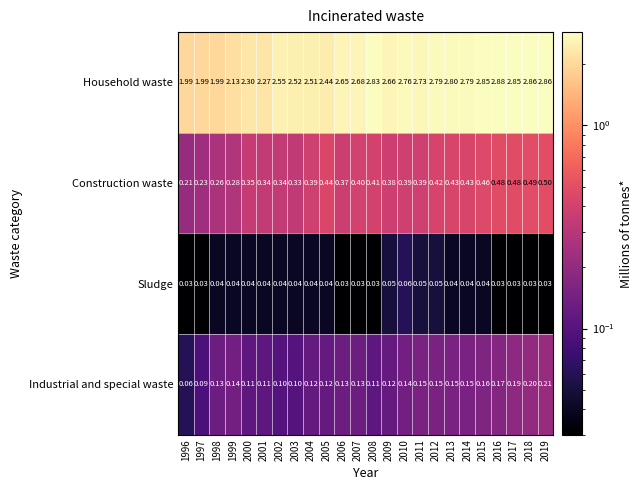

At how many categories does at least one series exceed 1?

24